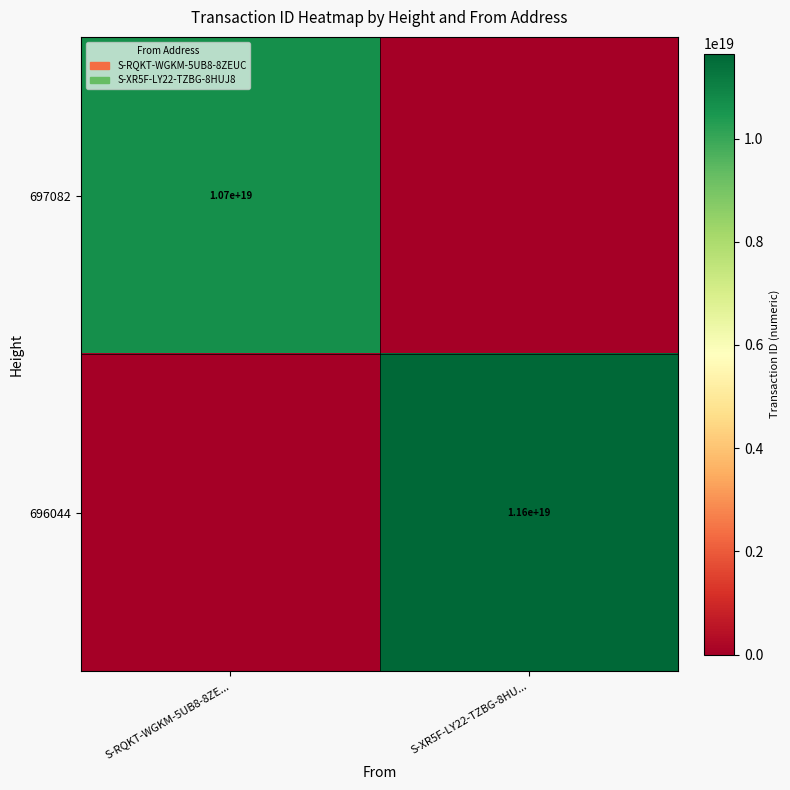

The 696044 series shows 18859402145267277824 at S-XR5F-LY22-TZBG-8HU.... True or false?

False